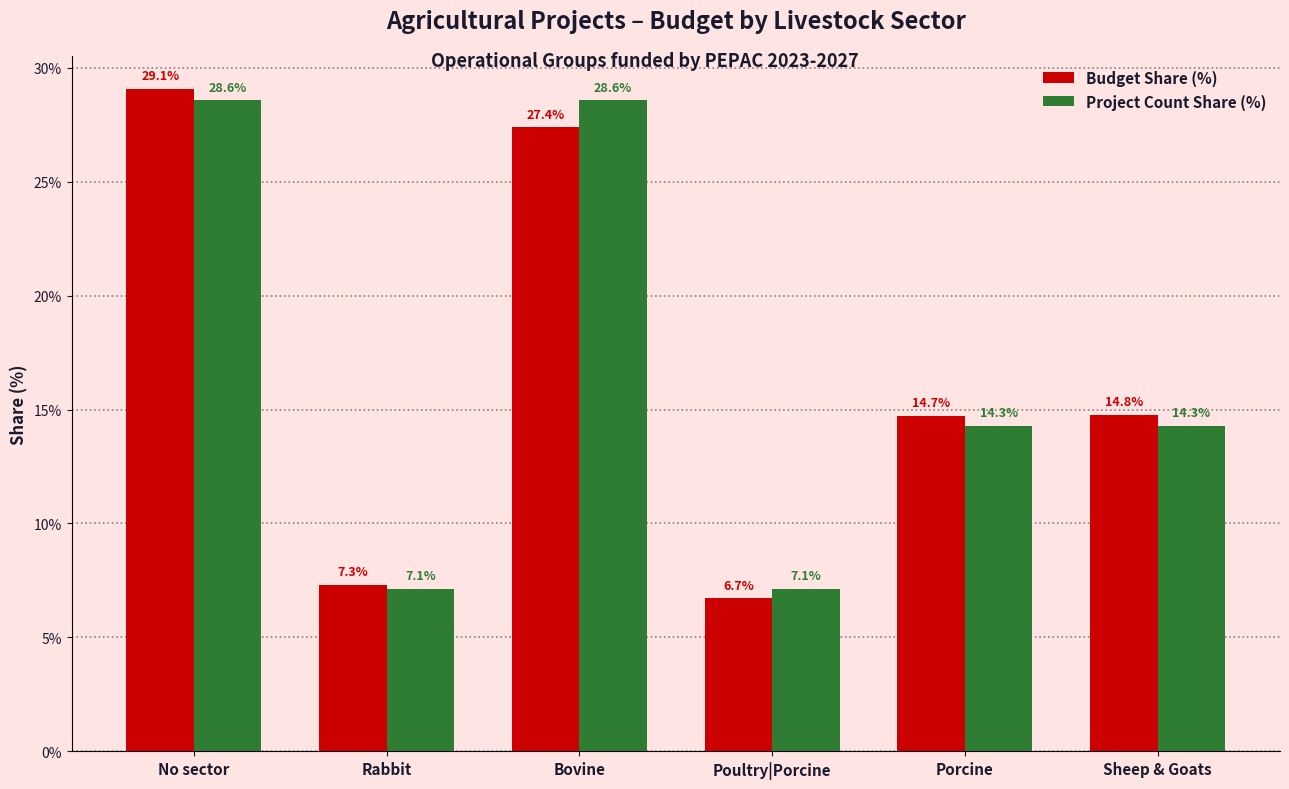

Is the value of Budget Share (%) at Rabbit greater than the value of Project Count Share (%) at Porcine?

No